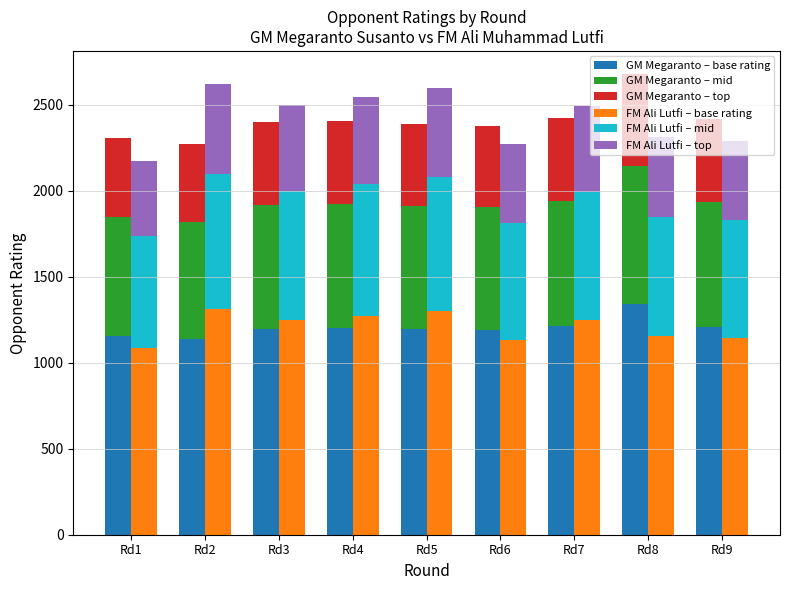

What is the minimum value shown in the chart?

434.4